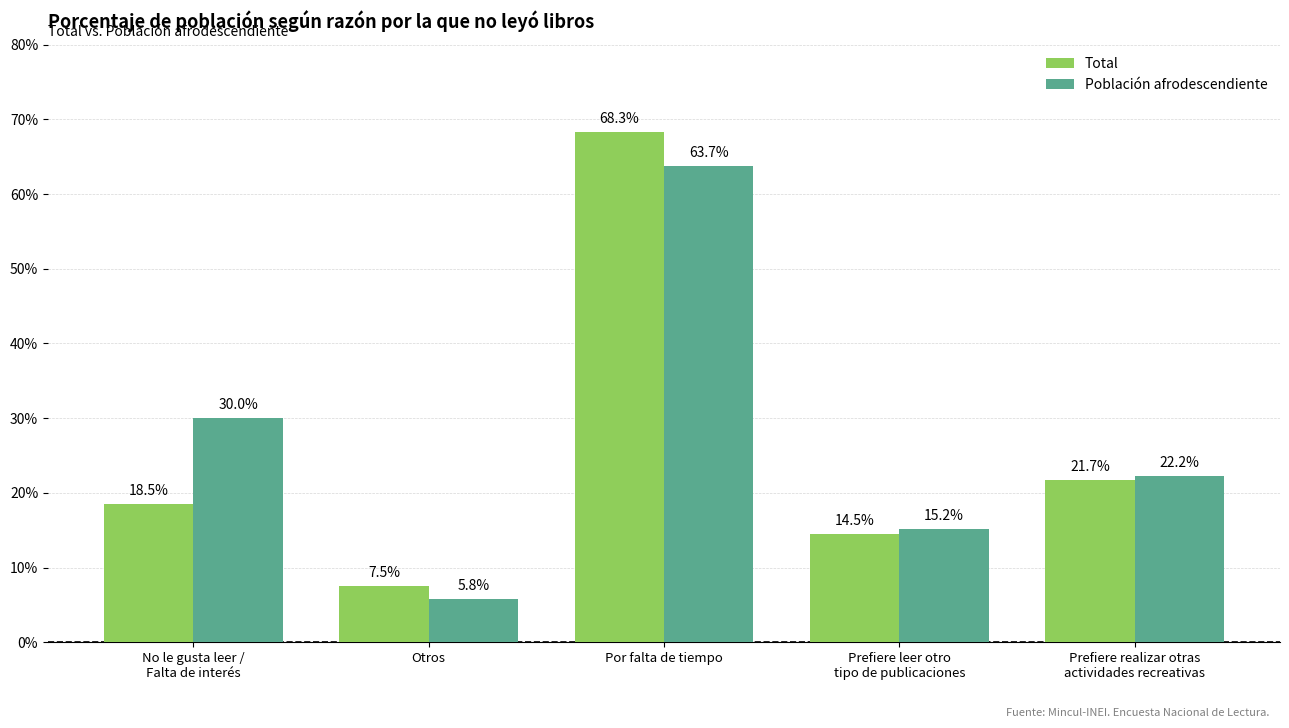

What is the label of the 5th bar from the left?

Prefiere realizar otras
actividades recreativas